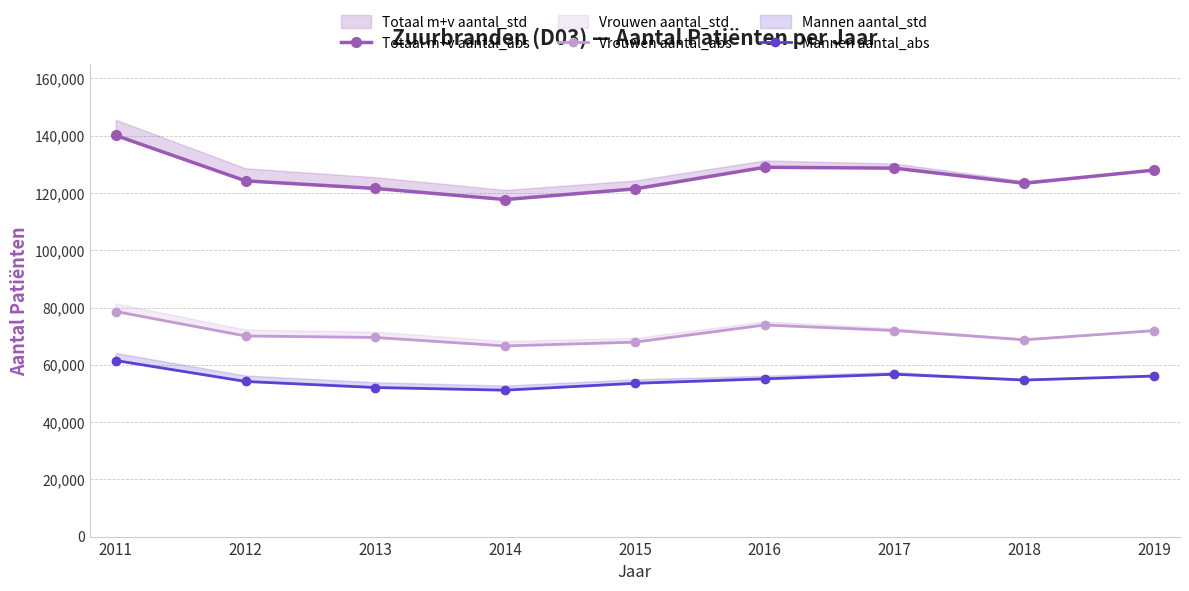

At which label does Totaal m+v aantal_abs first exceed 124230?

2011